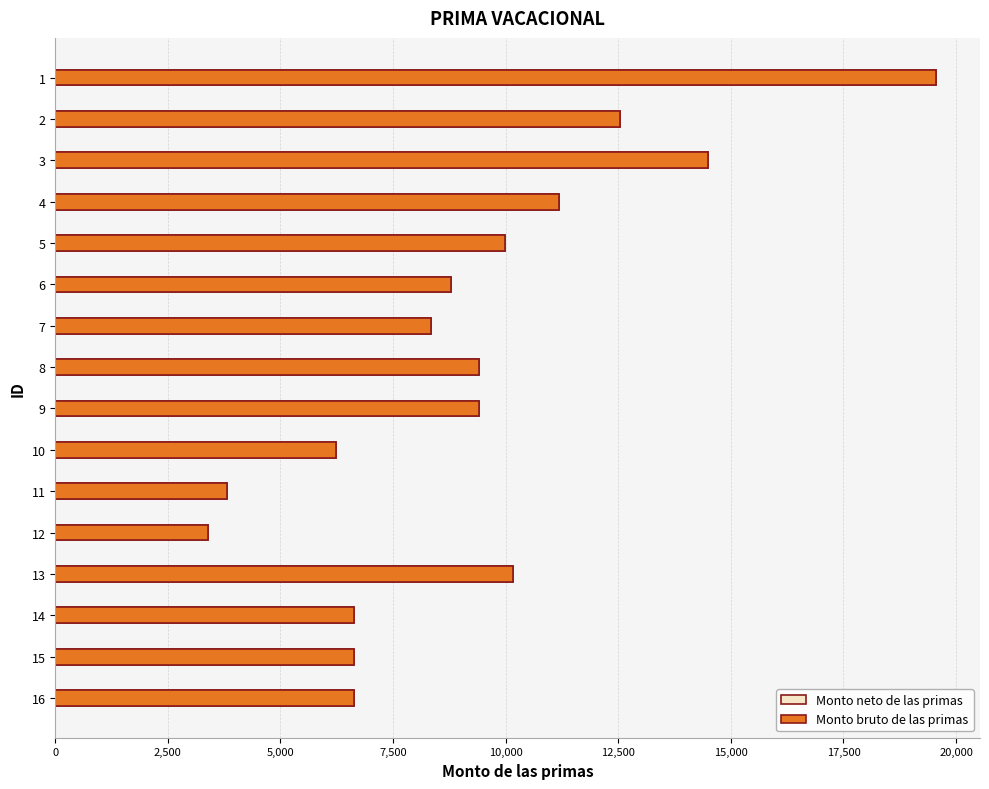

Which series has the widest spread of values?

Monto neto de las primas